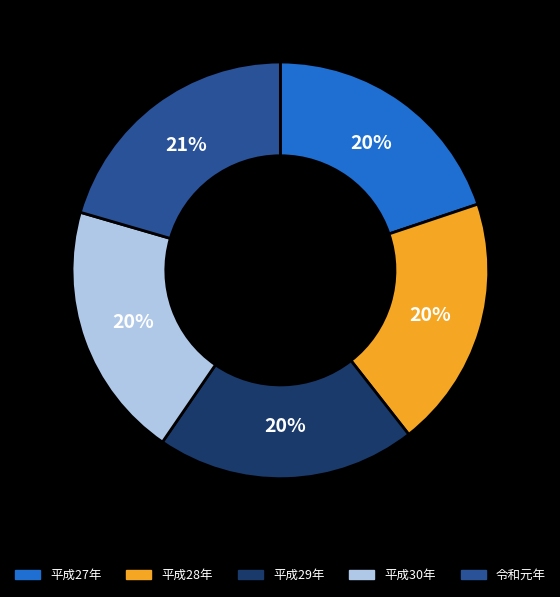

What is the ratio of the value at 平成27年 to the value at 令和元年?

1.0